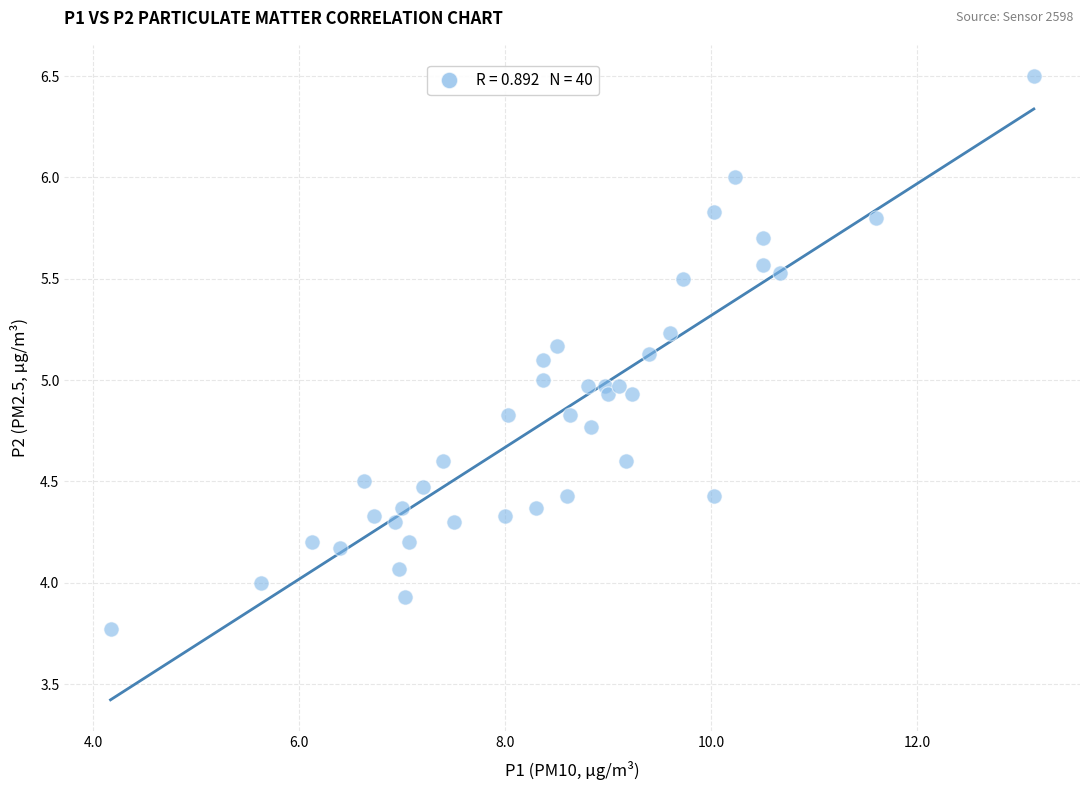

What is the range of Y values (max minus min)?

2.7